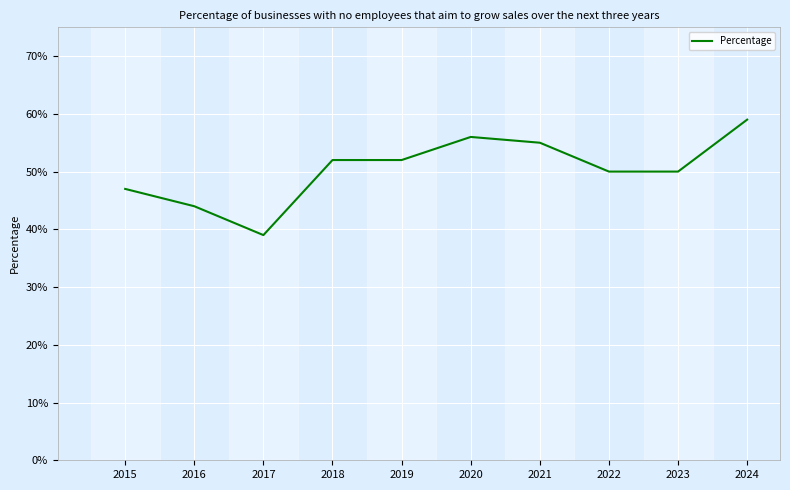

How many points are higher than both their immediate neighbors (excluding endpoints)?

1